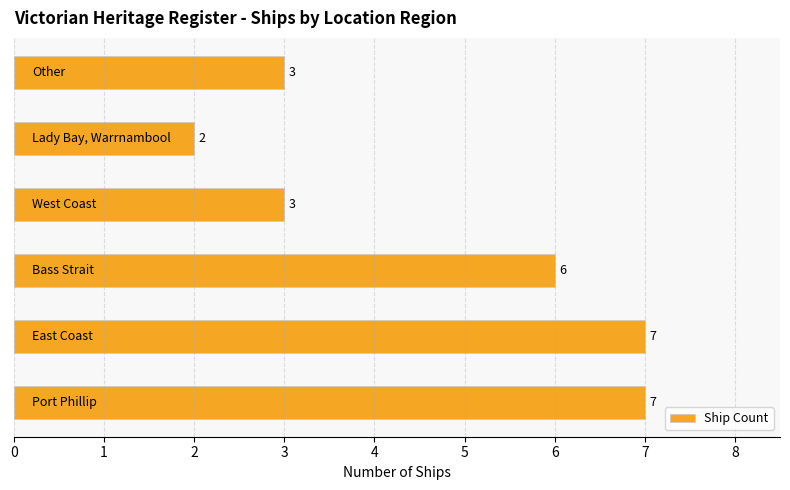

Reading bottom to top, what are all the values shown in this chart?

7	7	6	3	2	3